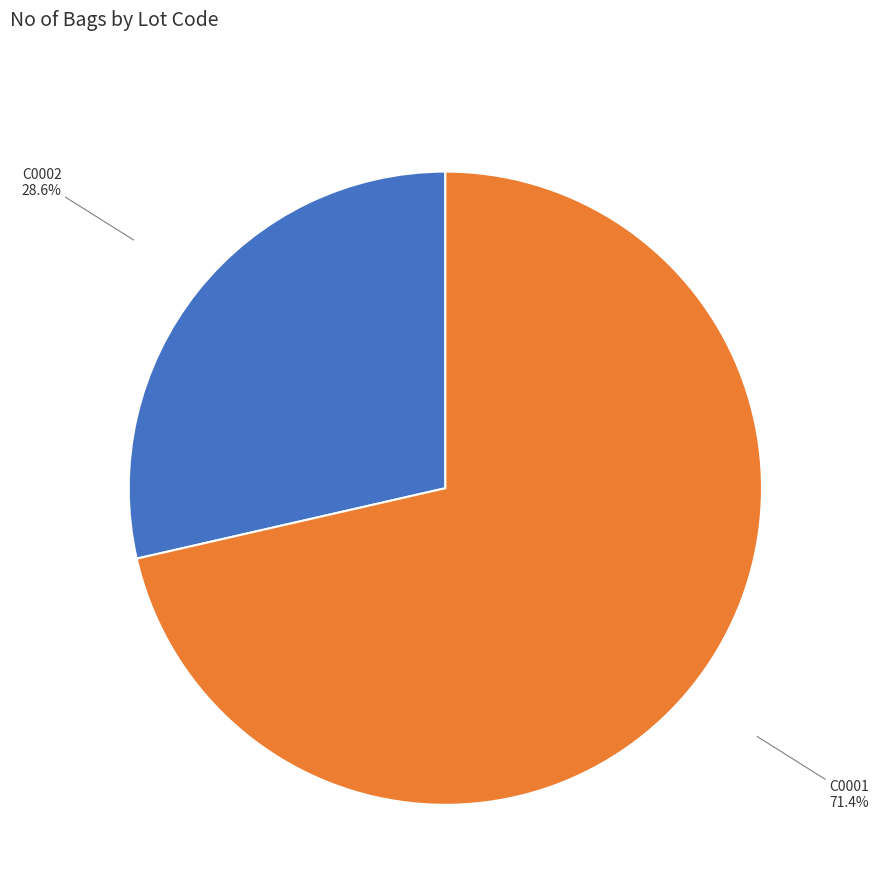

Which category has the biggest portion of the pie?

C0001